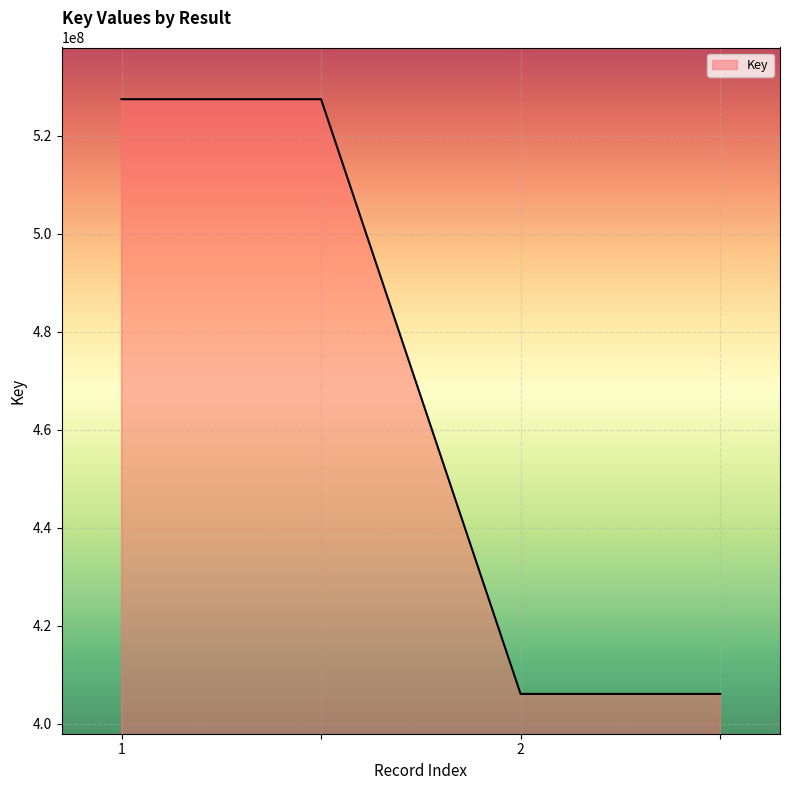

What is the difference between the maximum and minimum values?

121346398